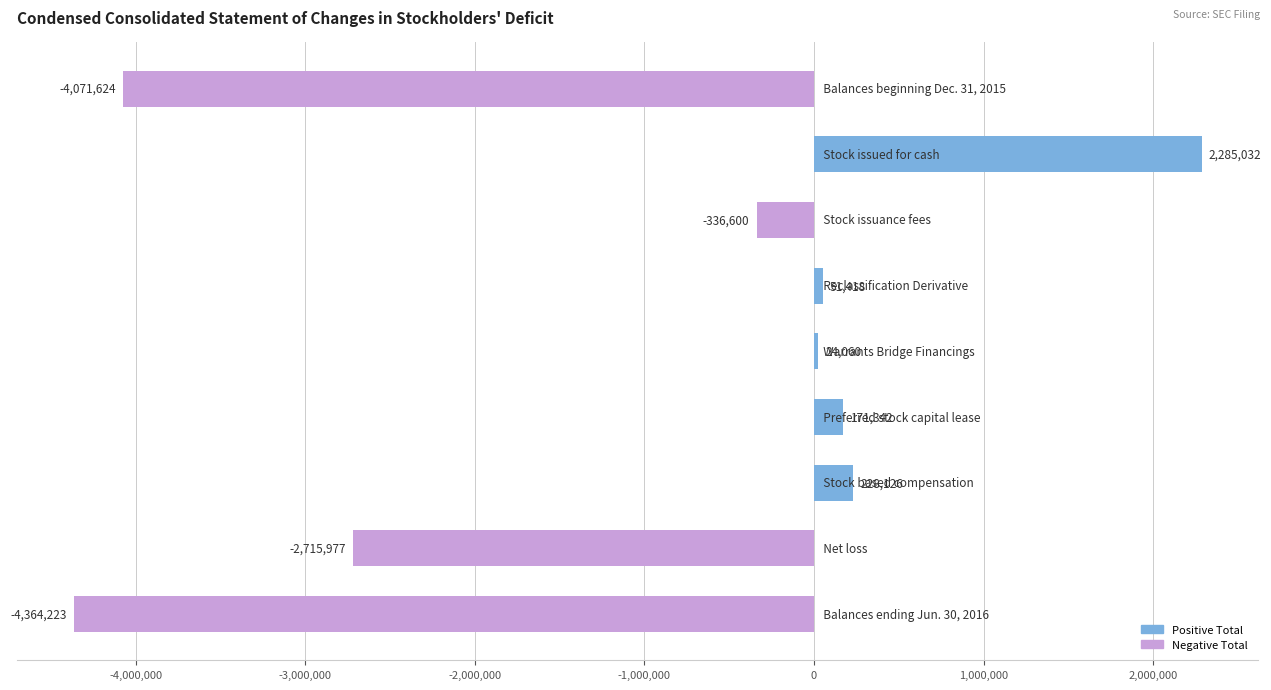

Reading top to bottom, what are all the values shown in this chart?

-4071624	2285032	-336600	51418	24060	171342	228126	-2715977	-4364223